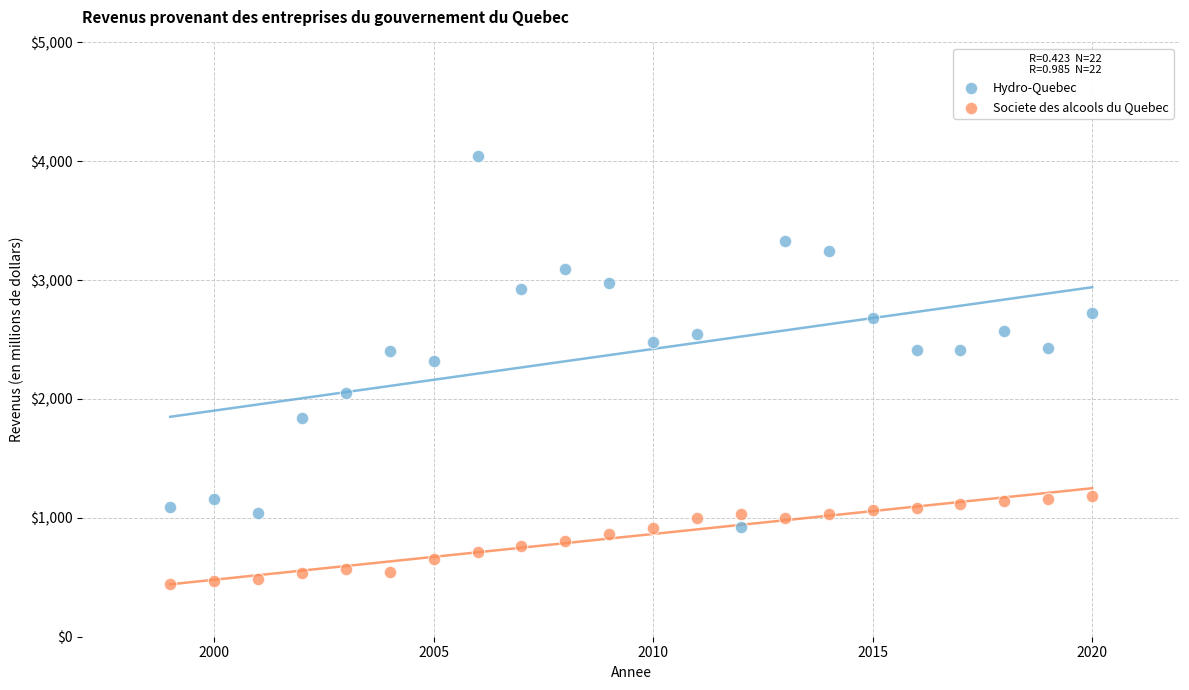

Which series contains the highest Y value?

Hydro-Quebec